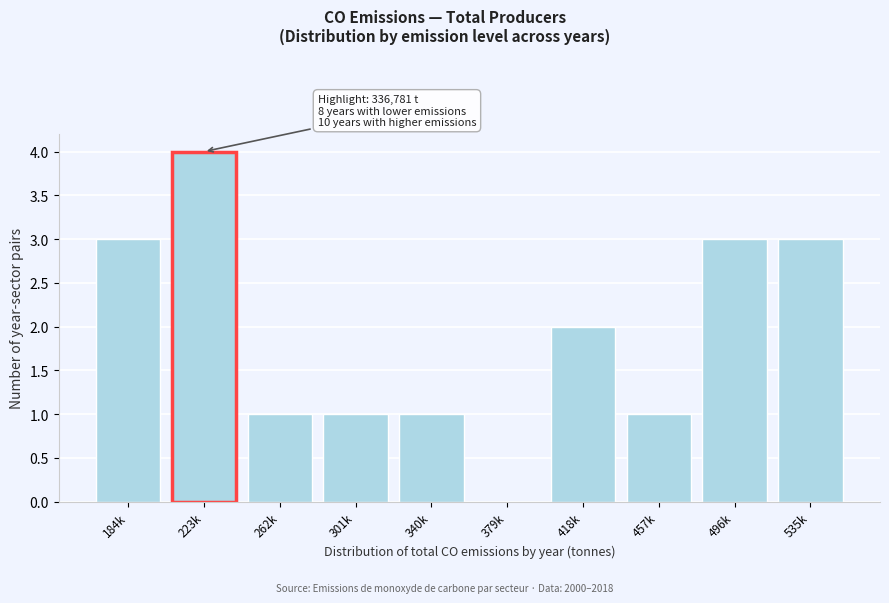

Reading left to right, transcribe all the data shown in this chart.

184k=3	223k=4	262k=1	301k=1	340k=1	379k=0	418k=2	457k=1	496k=3	535k=3